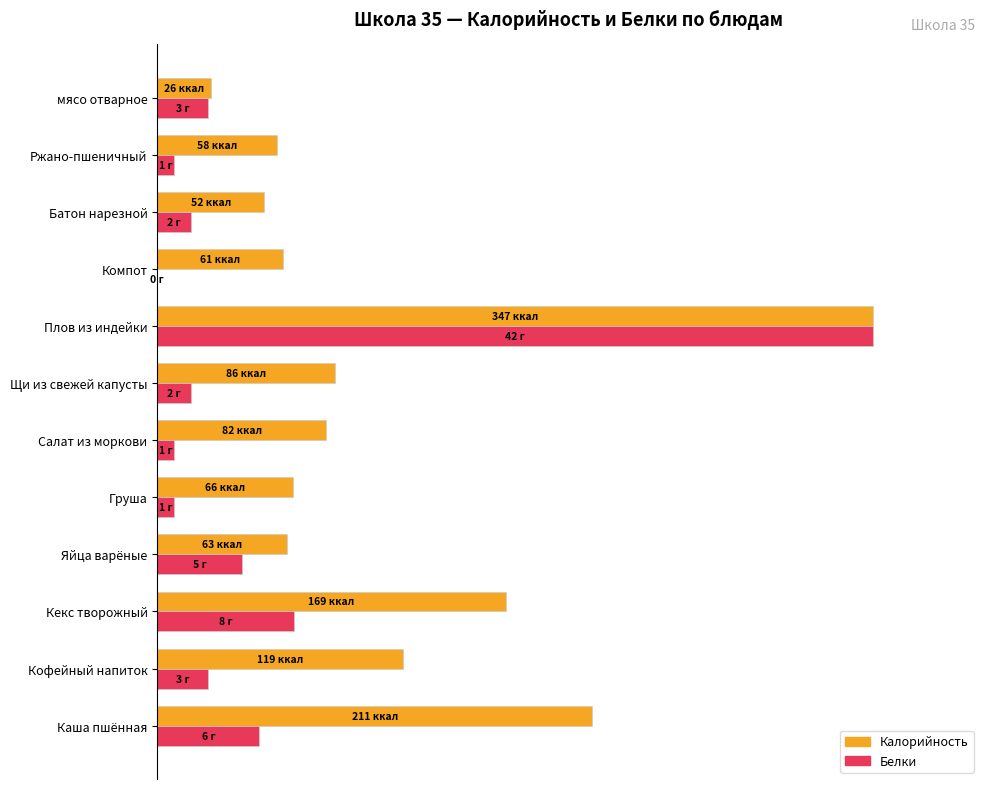

What is the difference between the second highest and minimum values in the Калорийность series?

53.3